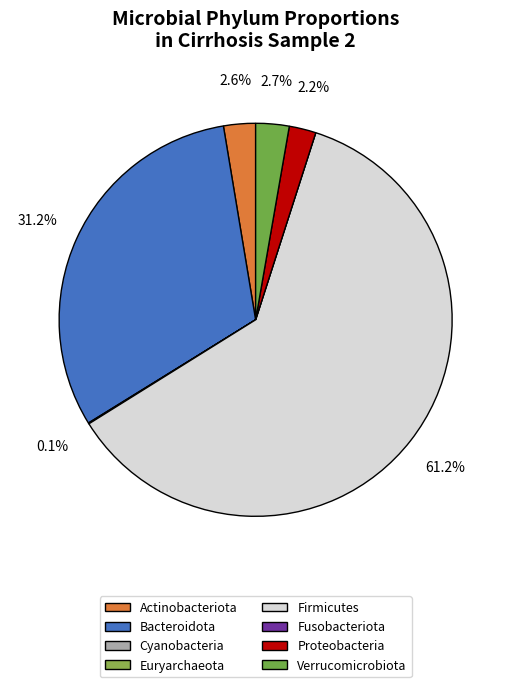

To the nearest percent, what percentage of the pie is Verrucomicrobiota?

3%